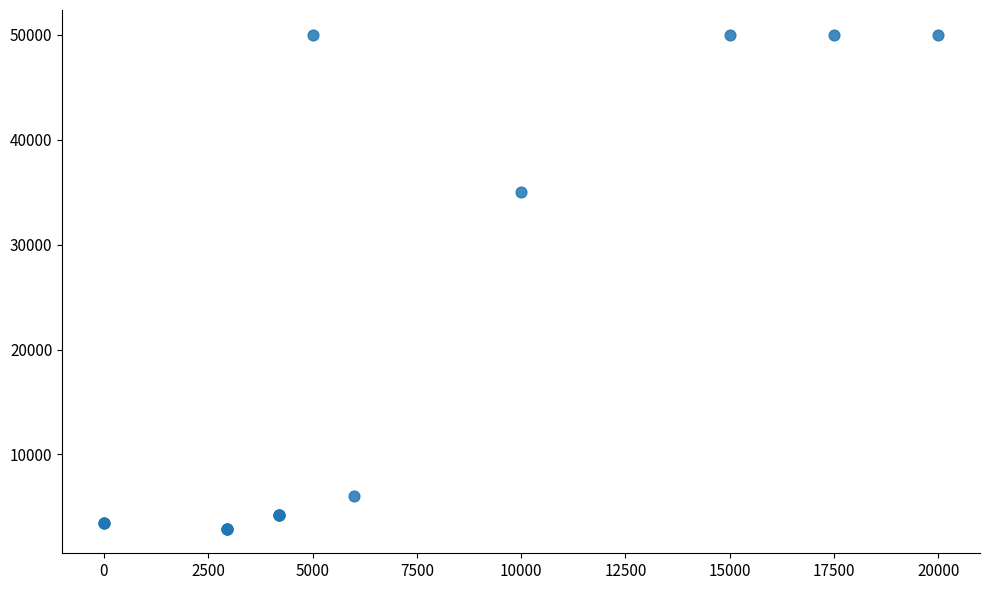

What Y value in the scatter plot is closest to 26470?

35000